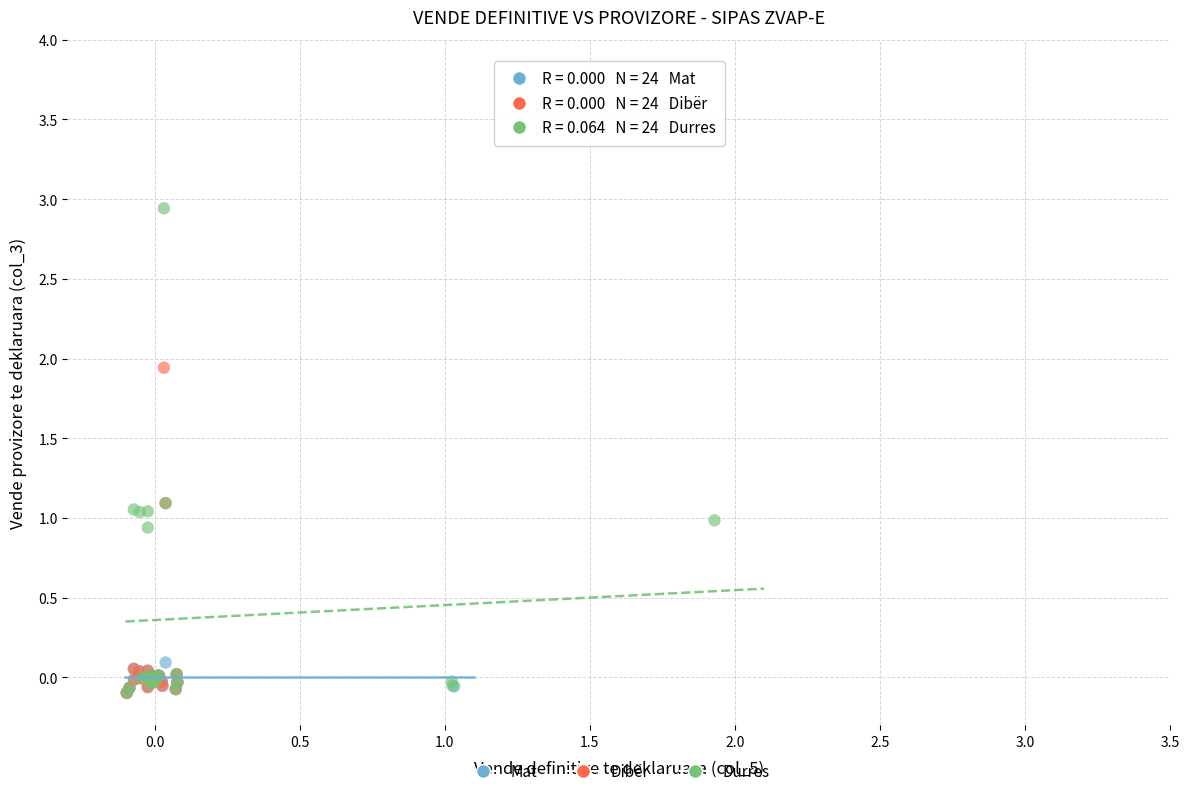

What are all the series names shown in the legend?

Mat, Dibër, Durres